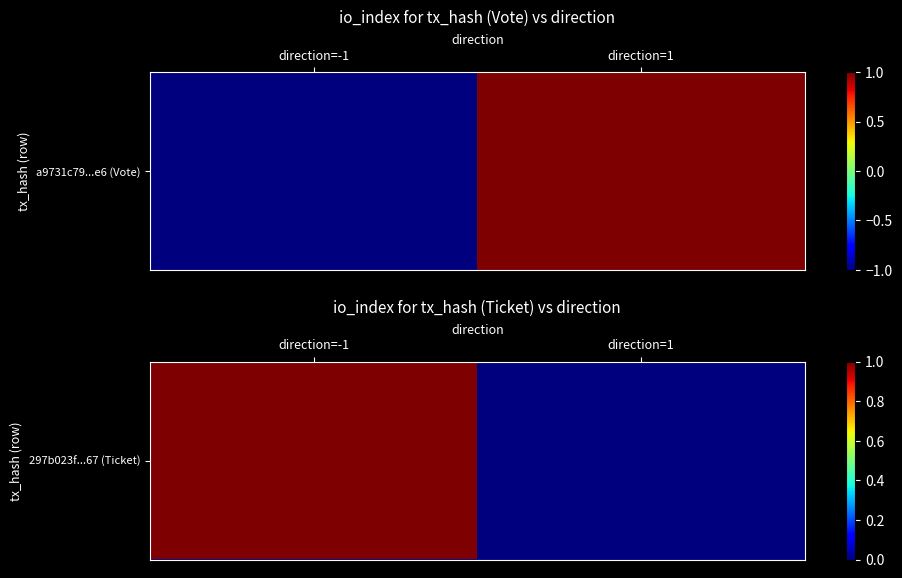

At which category does the chart reach its peak across all series?

direction=-1